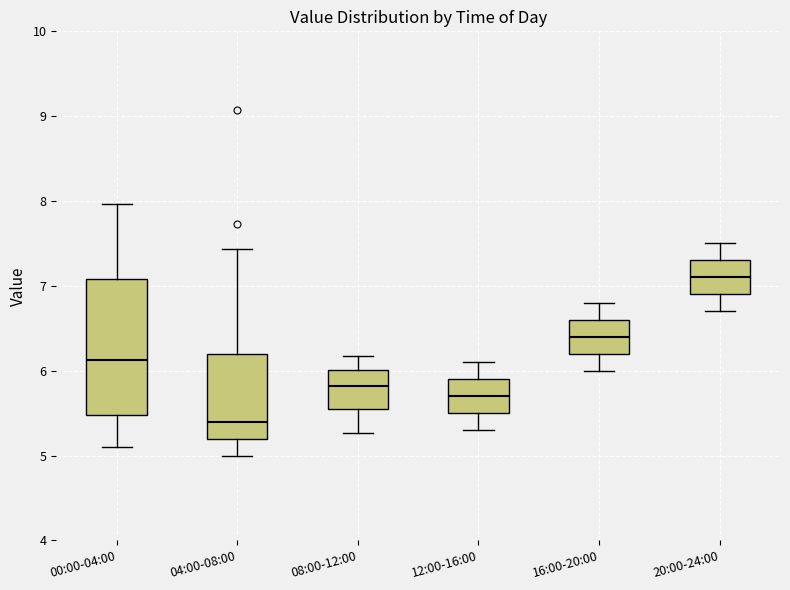

Where is the upper edge of the box for 08:00-12:00 on the y-axis? The values are not printed on the chart, so give them approximately, as read against the axis.

6.0